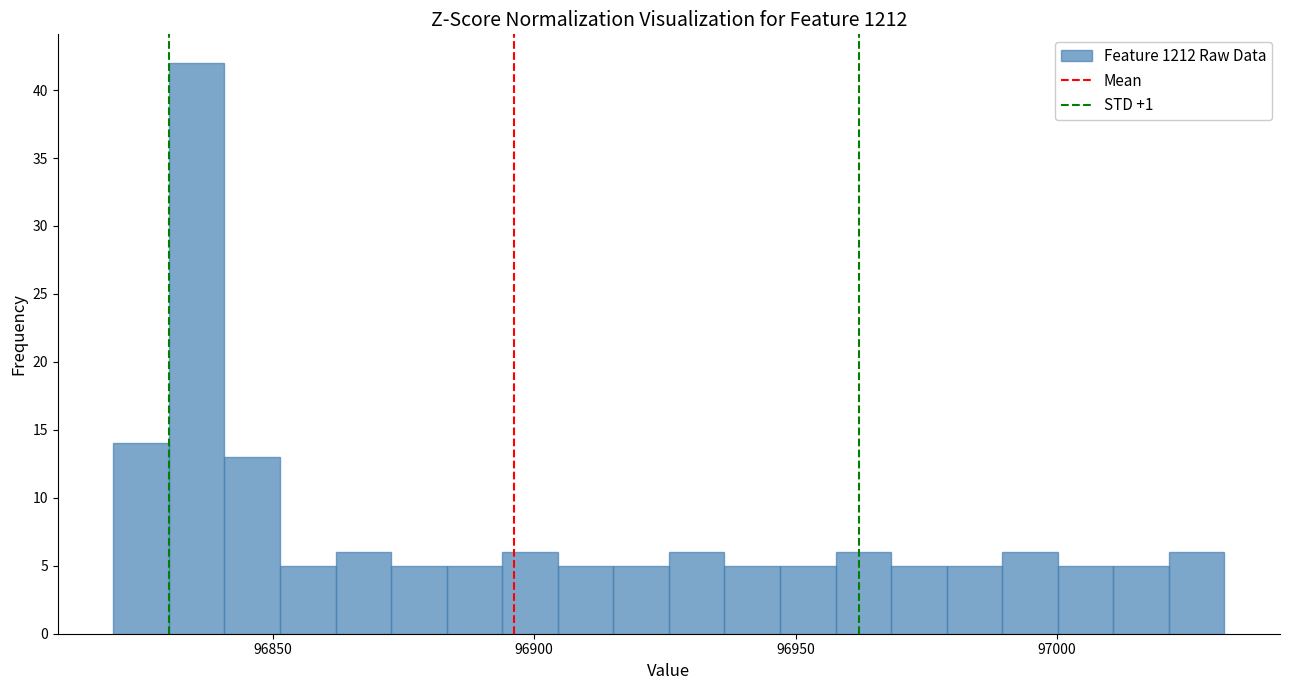

Around what value on the x-axis is the tallest bar? Give the approximate position of its centre, as read against the axis.

96835